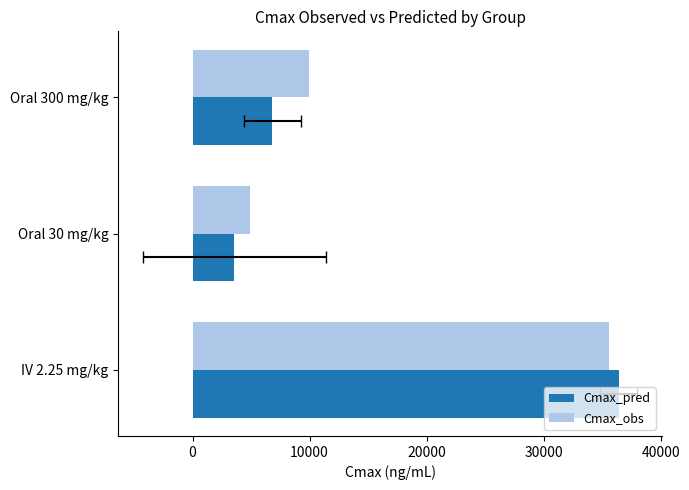

The Cmax_obs series shows 57376 at IV 2.25 mg/kg. True or false?

False